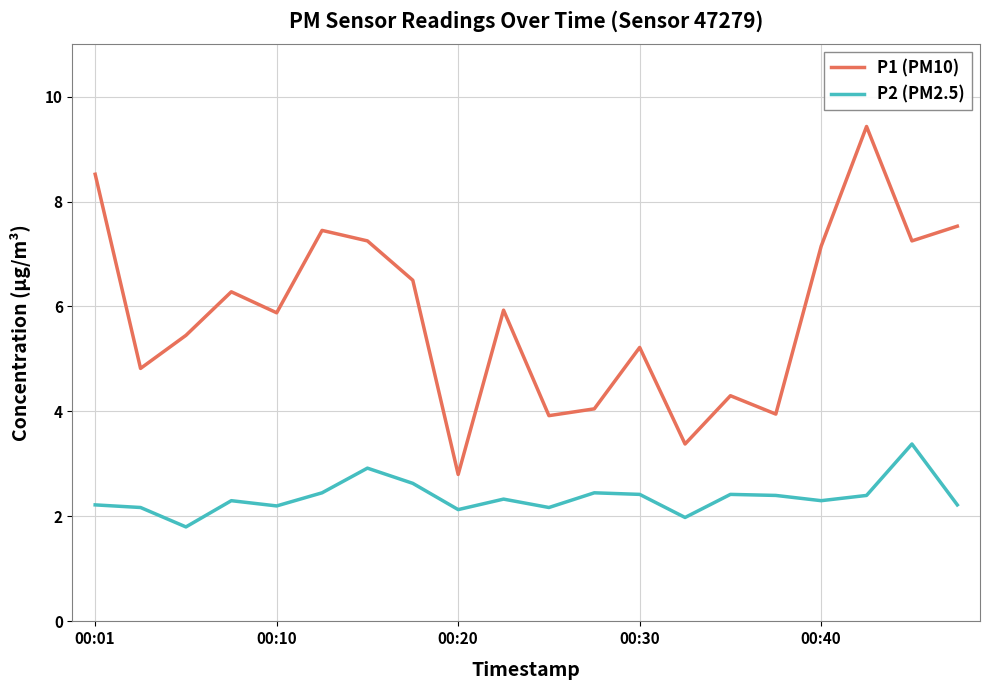

True or false: P2 (PM2.5) and P1 (PM10) cross at least once.

False